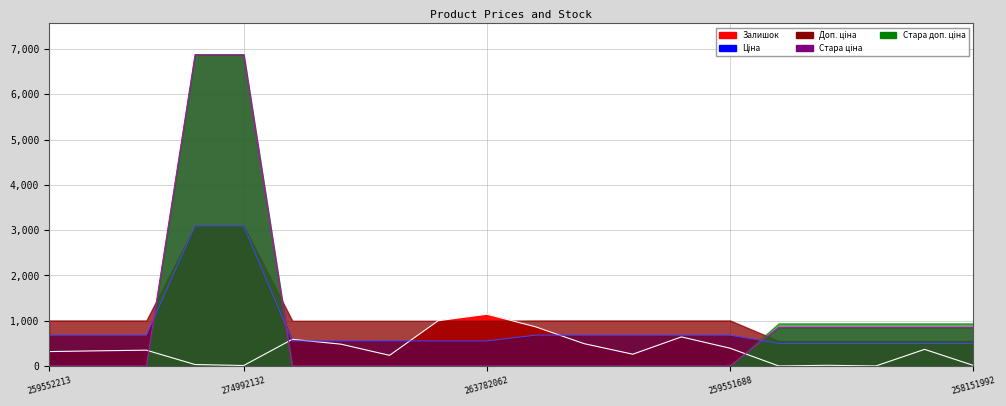

Does the chart display data point markers on the line(s)?

No